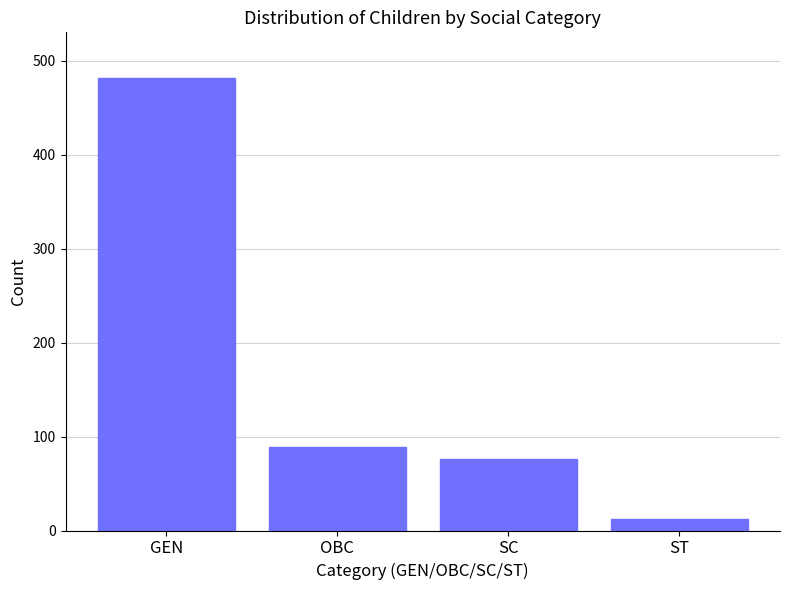

Where does the data first go above 89?

GEN